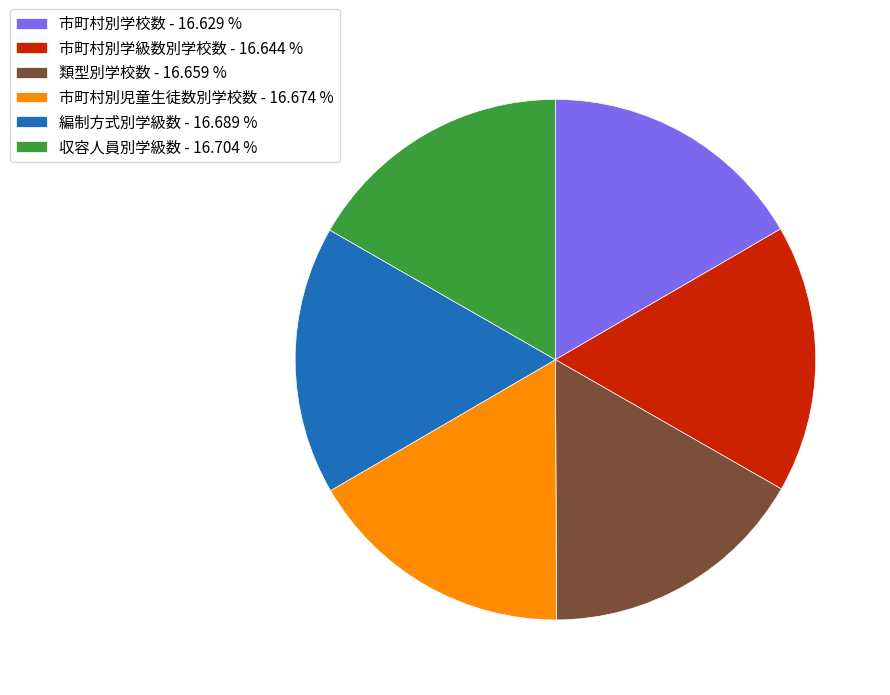

Is it true that 市町村別学校数 is 17% of the pie?

True